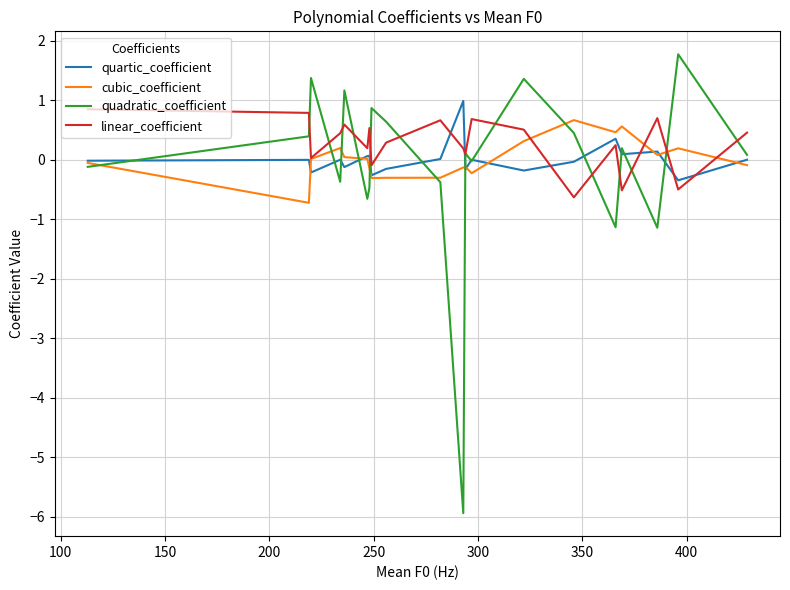

List the series in order of their peak value, lowest first.

cubic_coefficient, linear_coefficient, quartic_coefficient, quadratic_coefficient